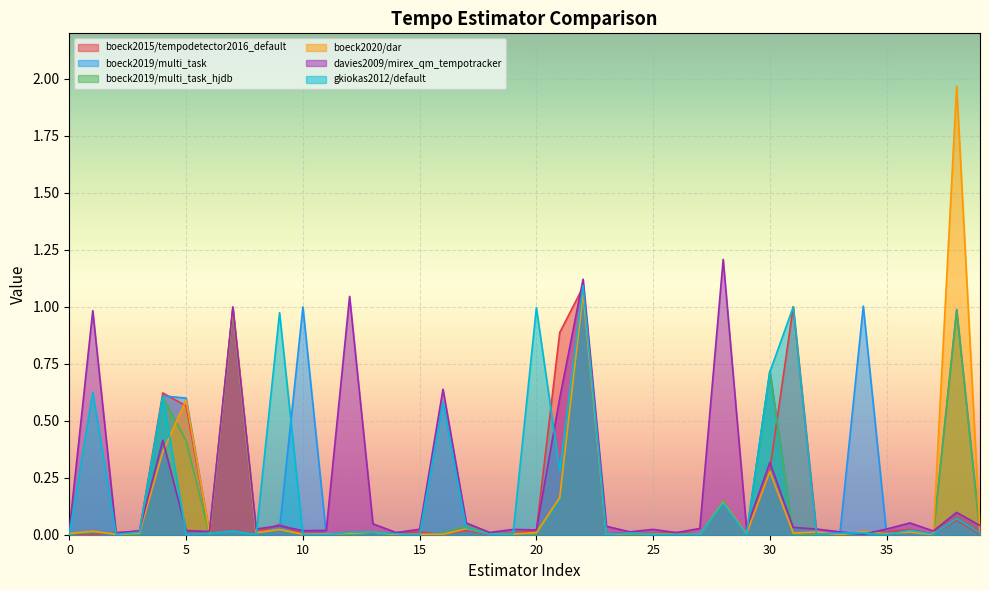

Between which two adjacent categories do boeck2019/multi_task and boeck2020/dar first intersect?

1 and 2